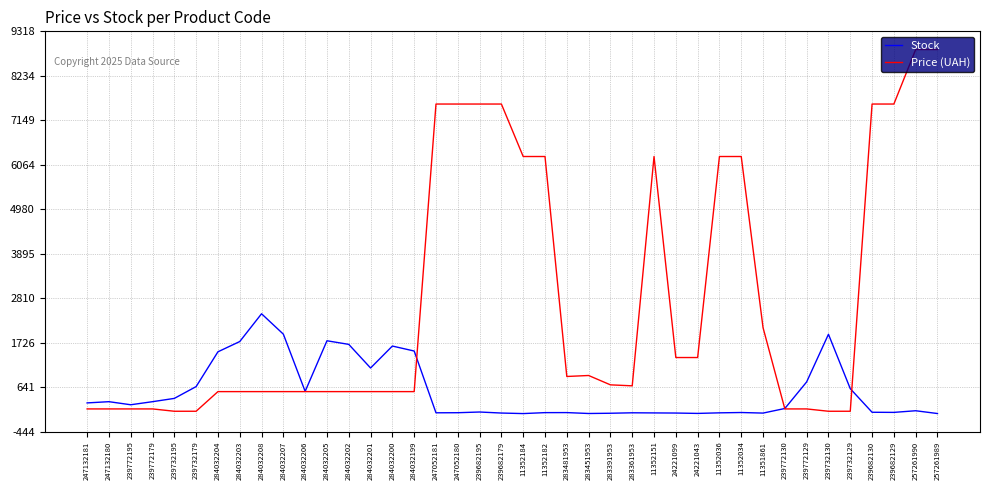

Which series changed the most between 24221043 and 239682129?

Price (UAH)